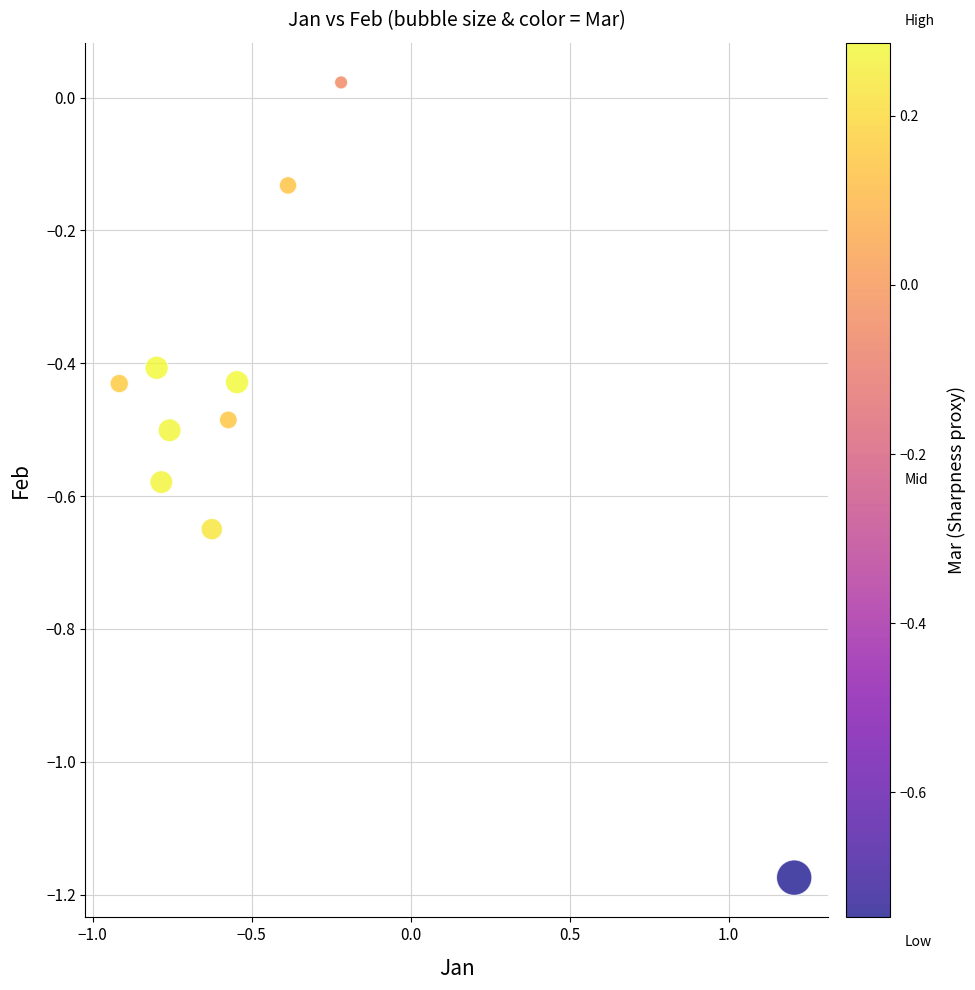

What is the range of X values (max minus min)?

2.1